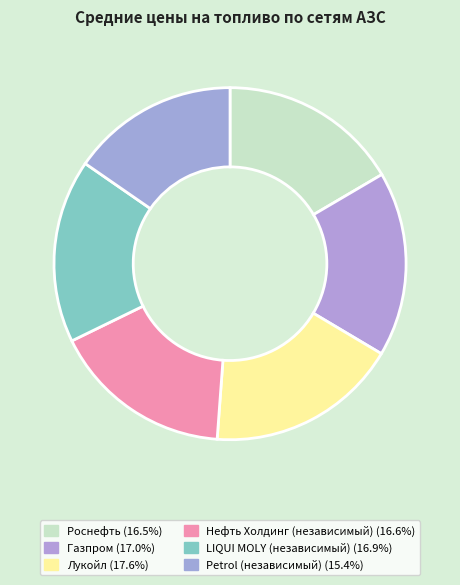

Count the number of slices in the pie.

6